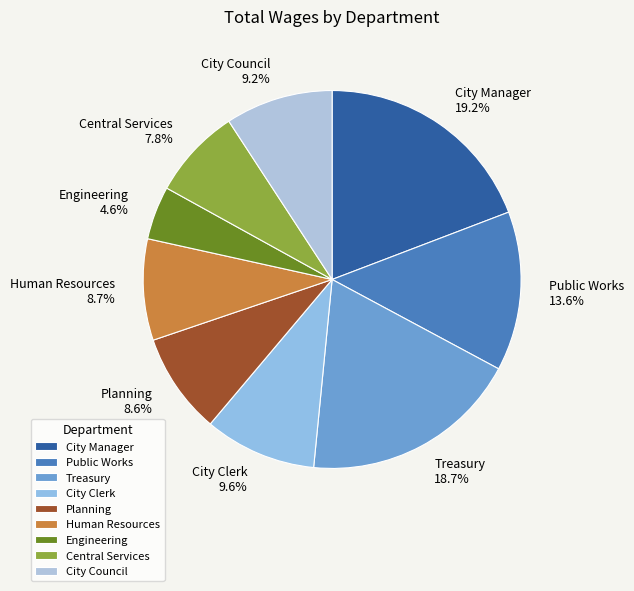

The Planning slice represents 1% of the pie. True or false?

False